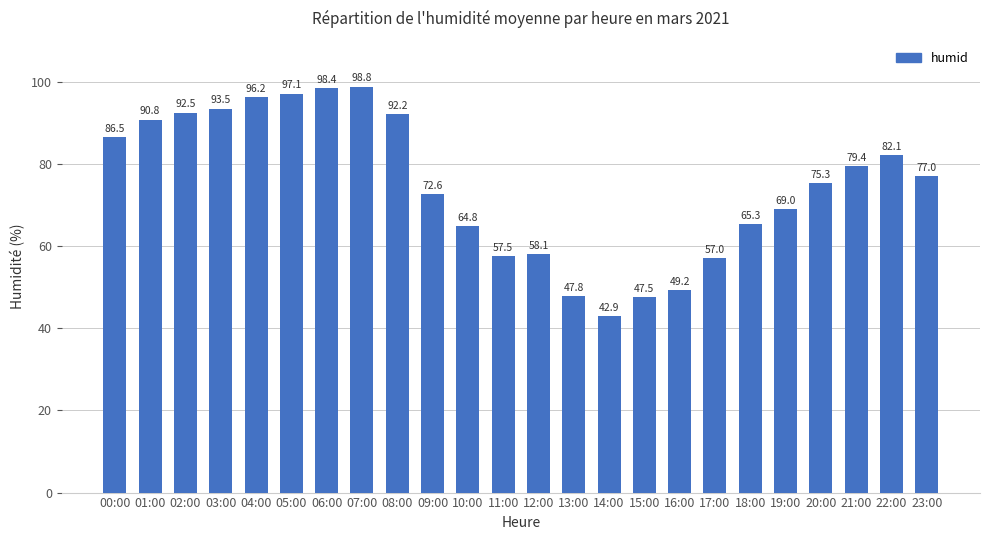

The value at 22:00 is 82.1. True or false?

True